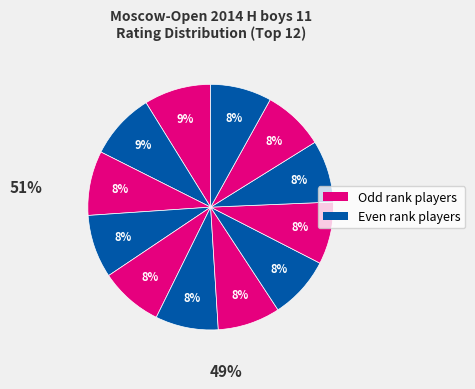

Count the number of slices in the pie.

12